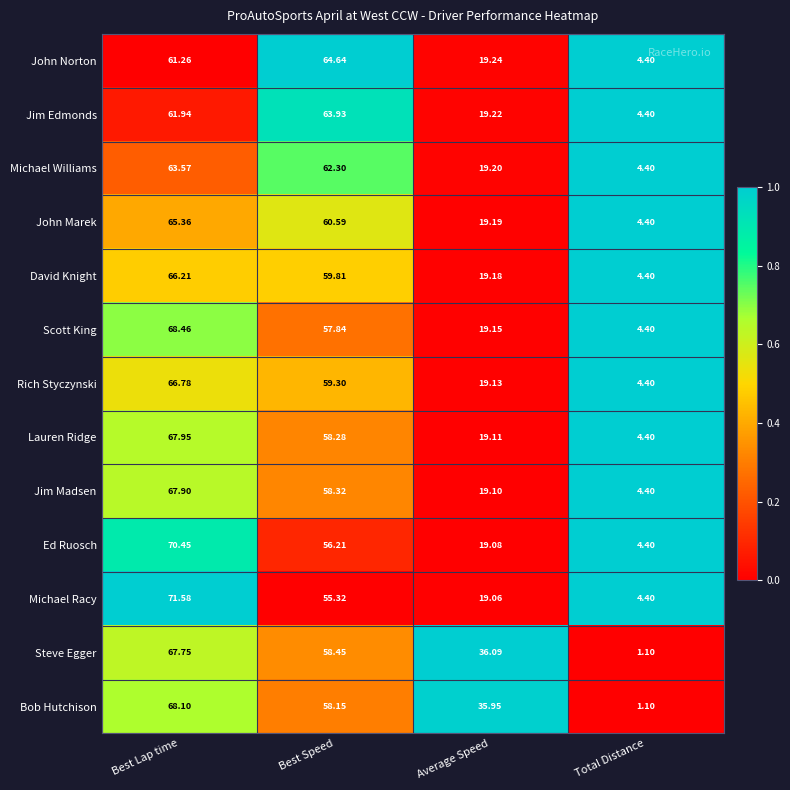

What is the total value across all series at Best Lap time?

867.3